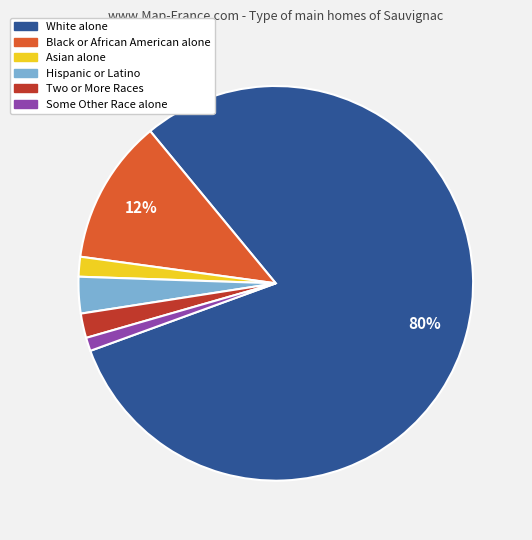

Does Hispanic or Latino account for over 50% of the chart?

No